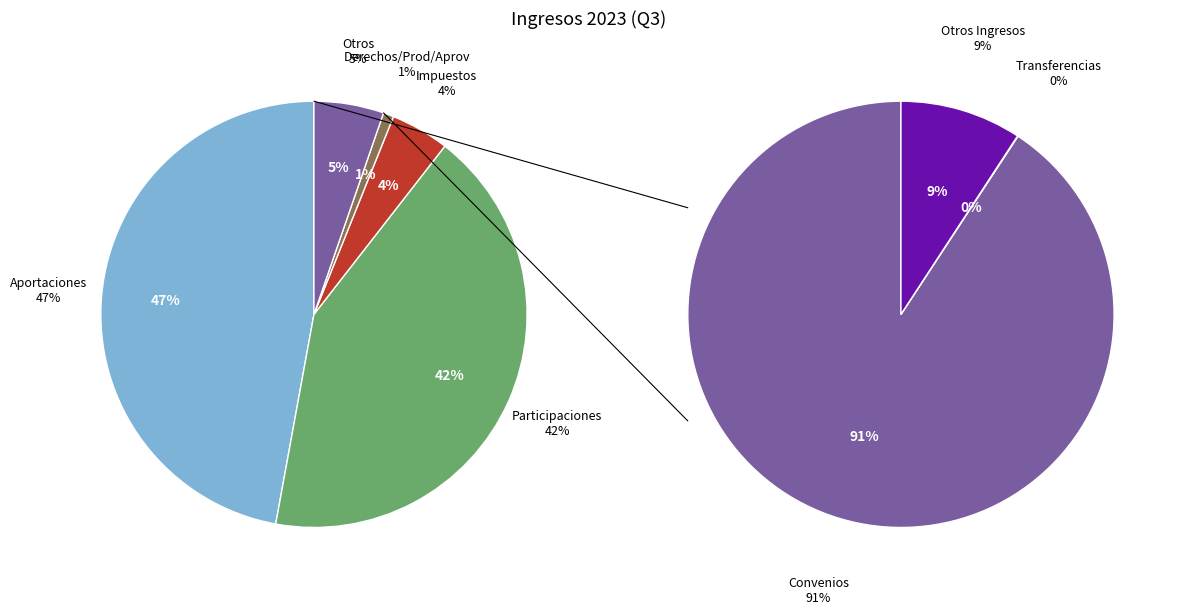

Is there a majority slice in this chart?

No